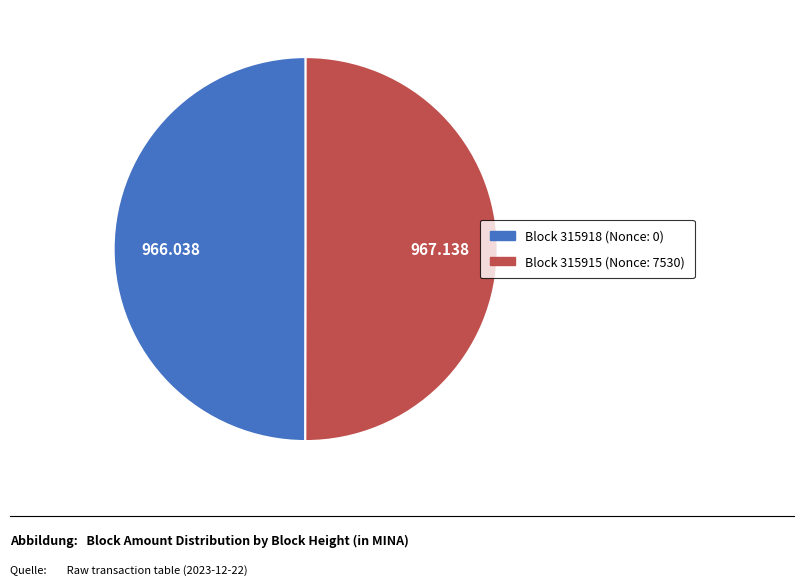

How many segments does this pie chart have?

2